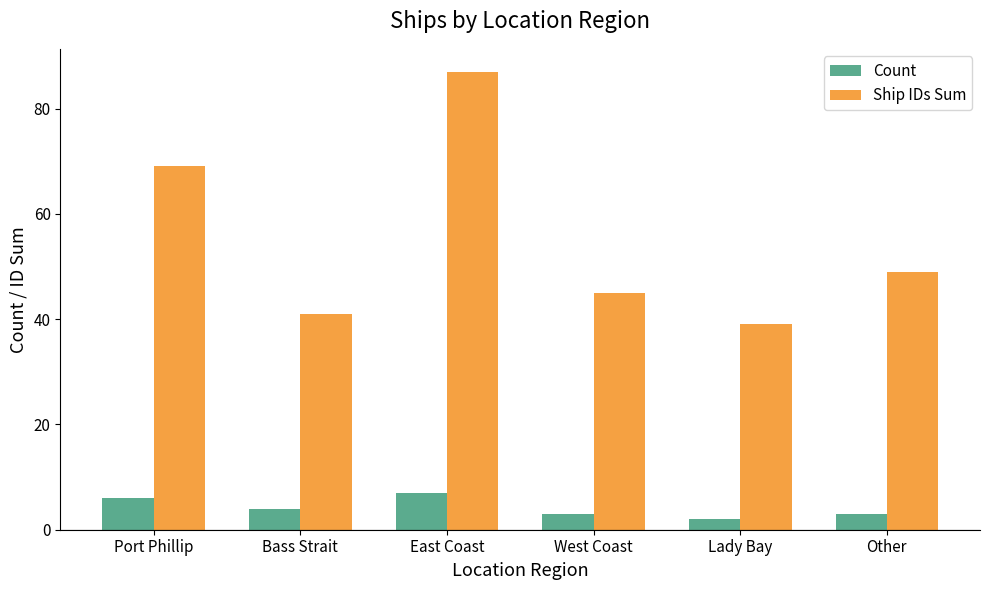

How many data points in Ship IDs Sum are less than 49?

3